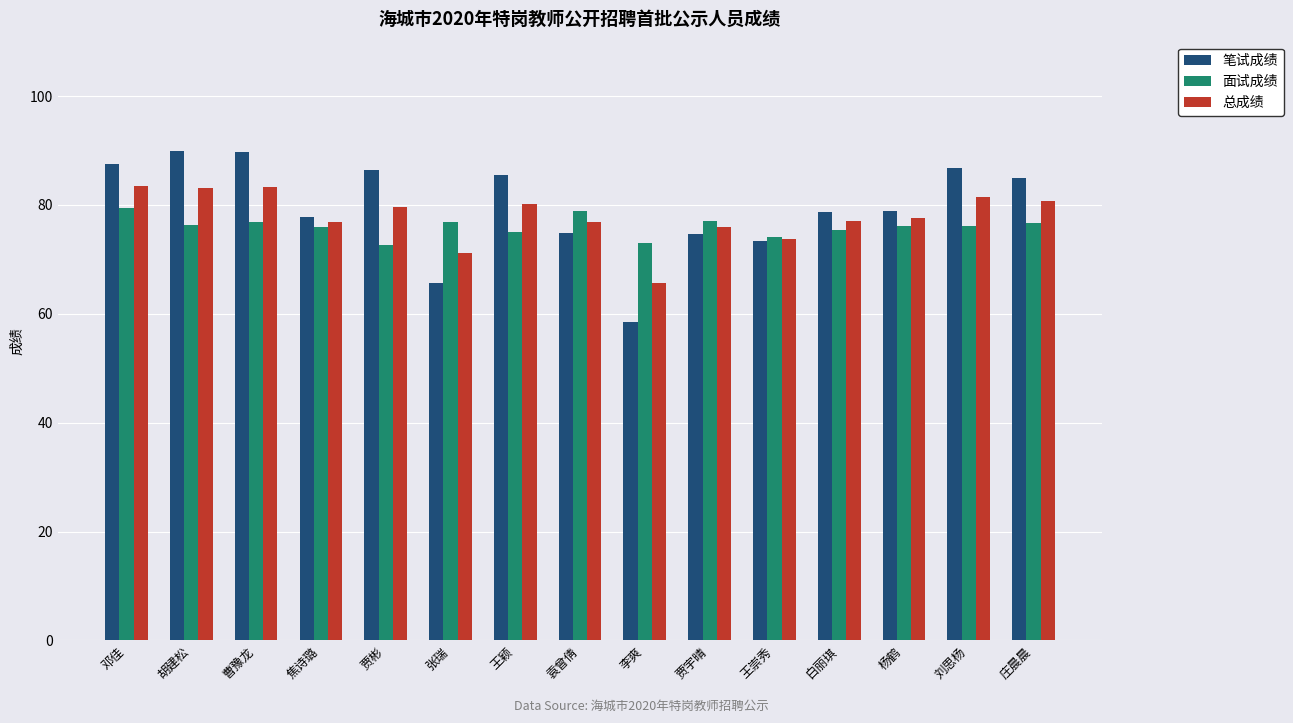

Where does the 笔试成绩 series first go above 78?

邓佳